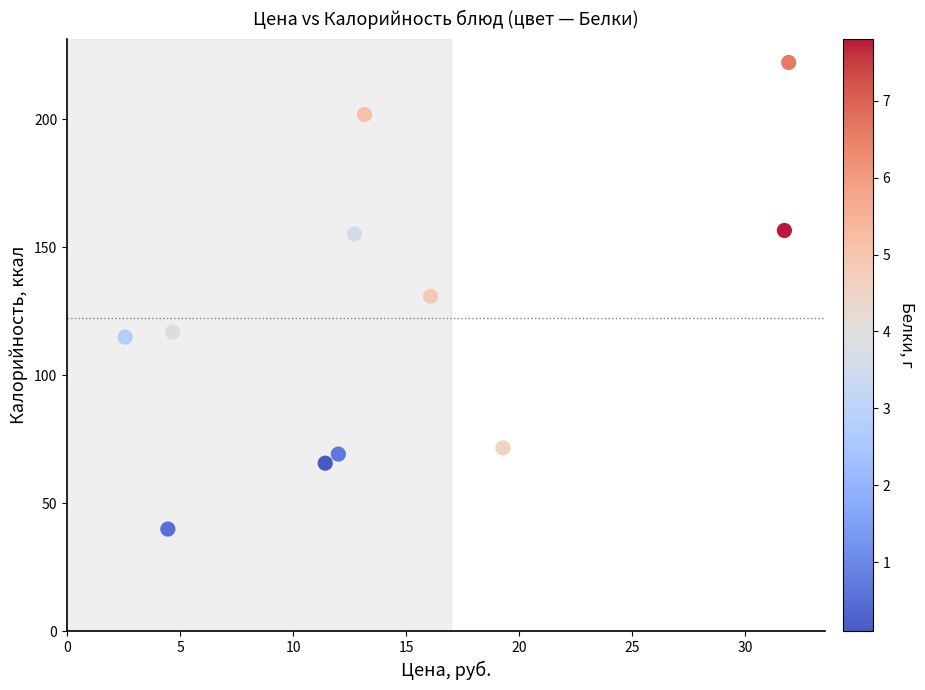

What is the average X value?

14.5